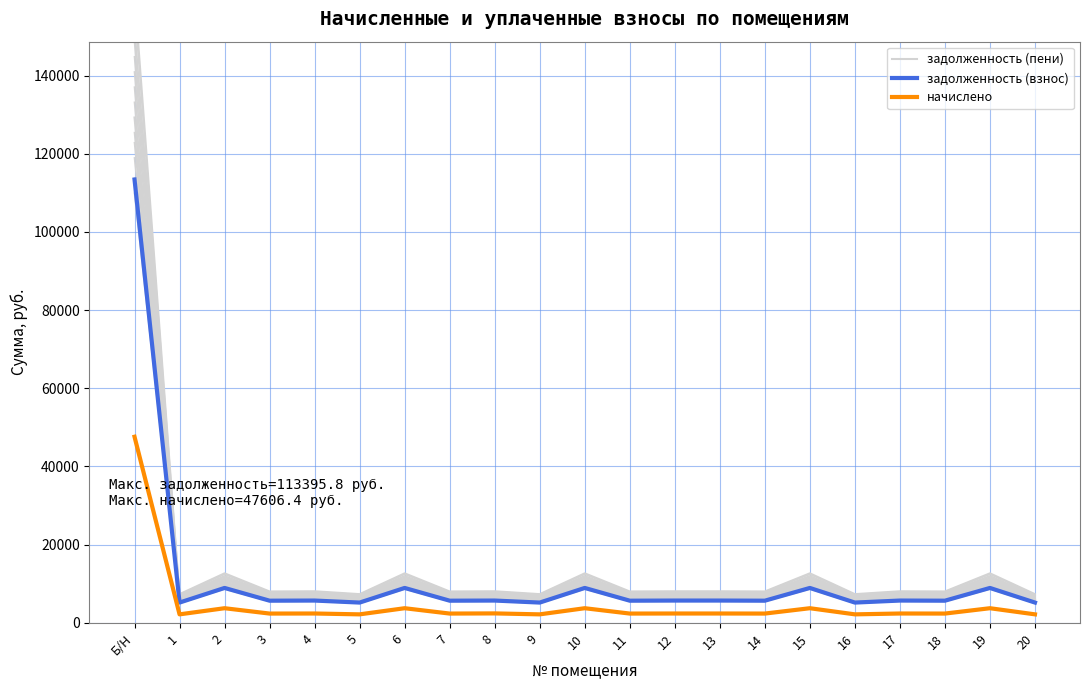

True or false: задолженность (пени) has a value of 6471.1 at 7.

True